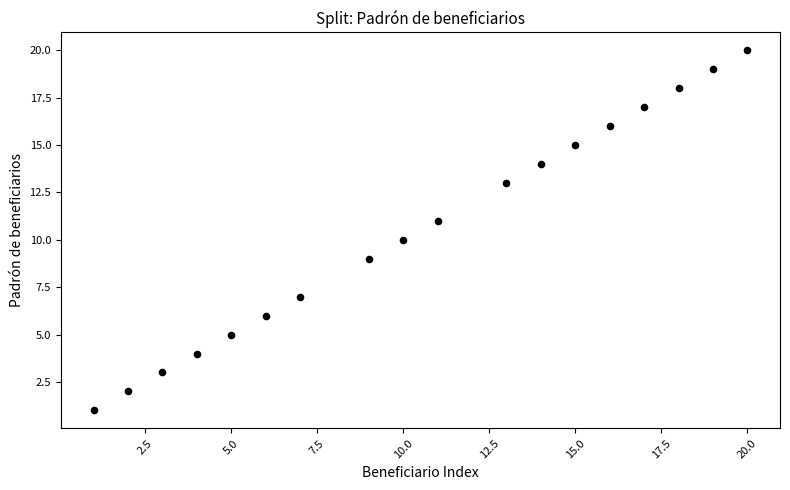

What is the range of Y values (max minus min)?

19